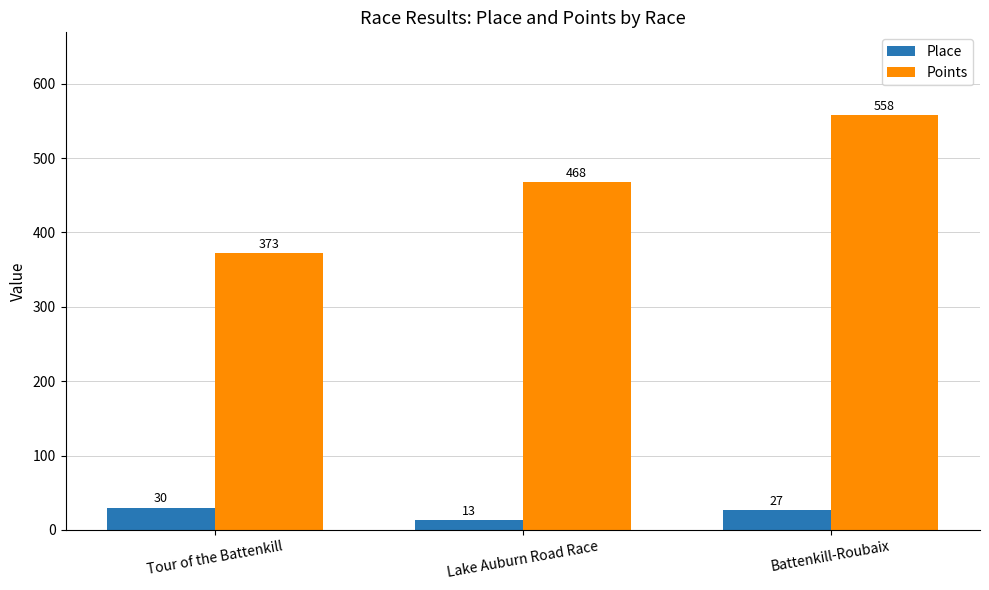

Rank the series by their maximum value, from highest to lowest.

Points, Place